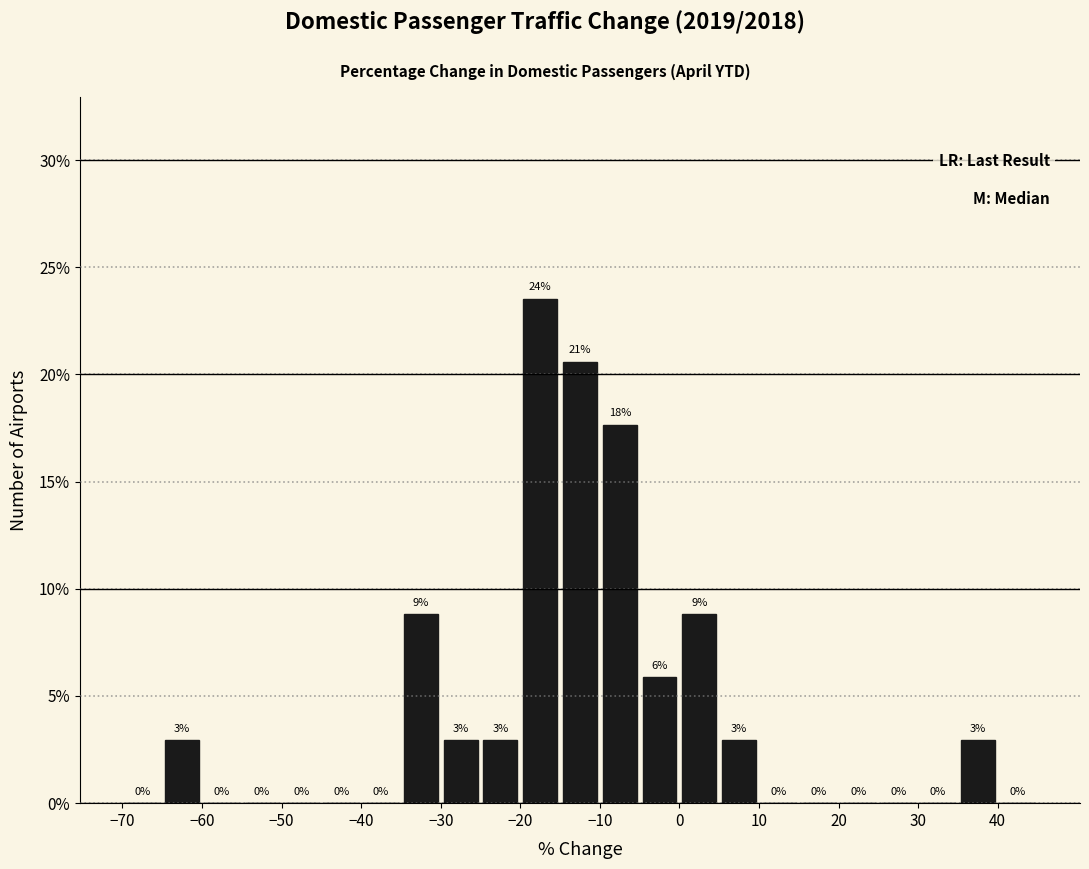

Which range on the x-axis has the tallest bar?

-20 to -15